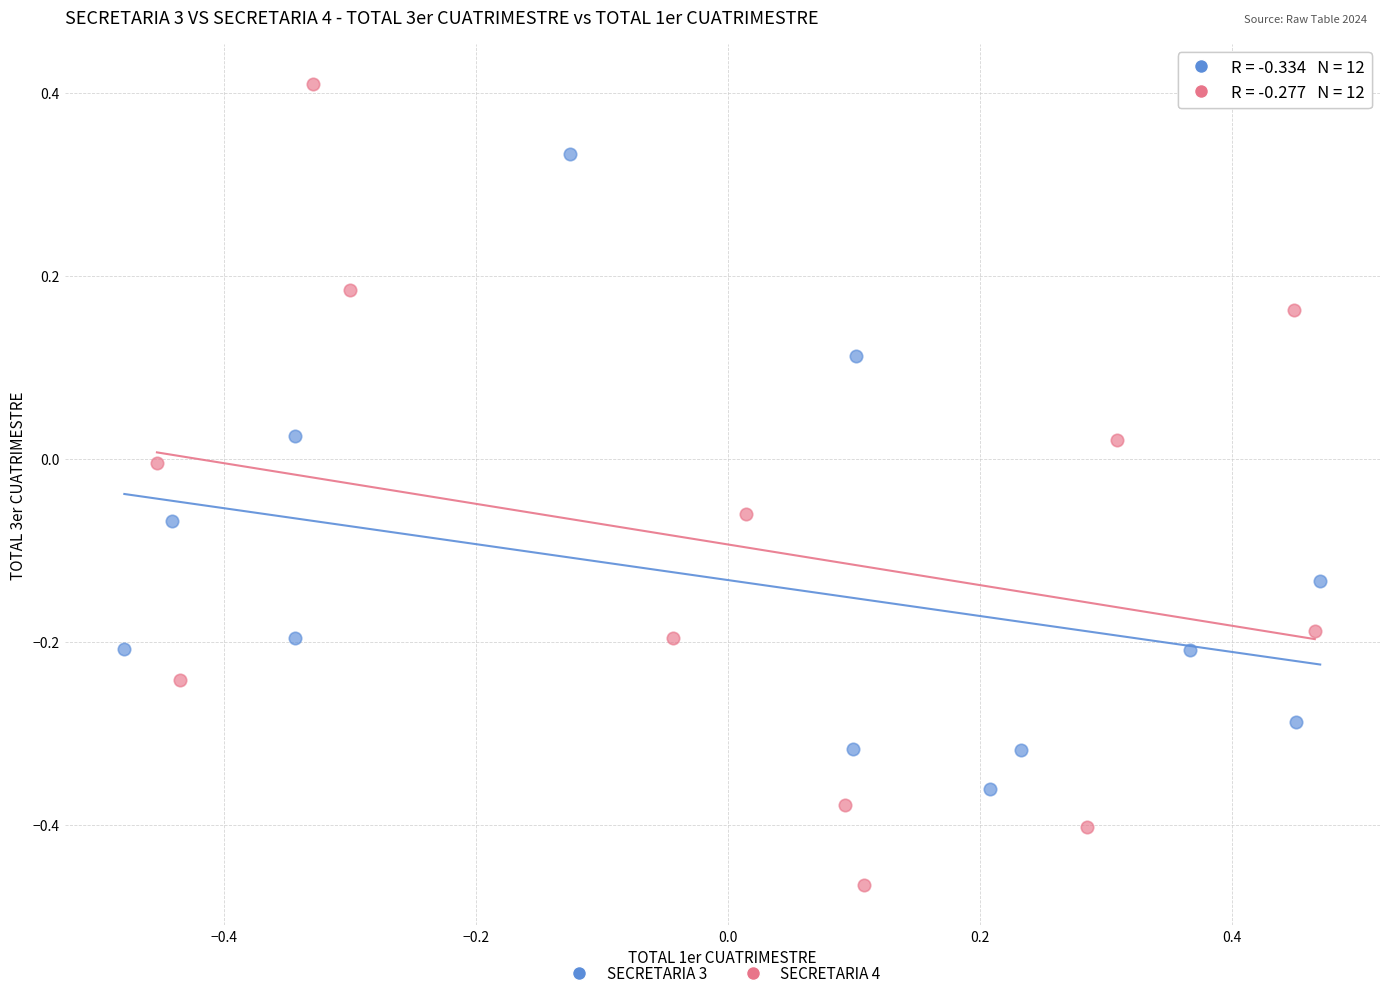

Which series has the widest spread of Y values?

SECRETARIA 4